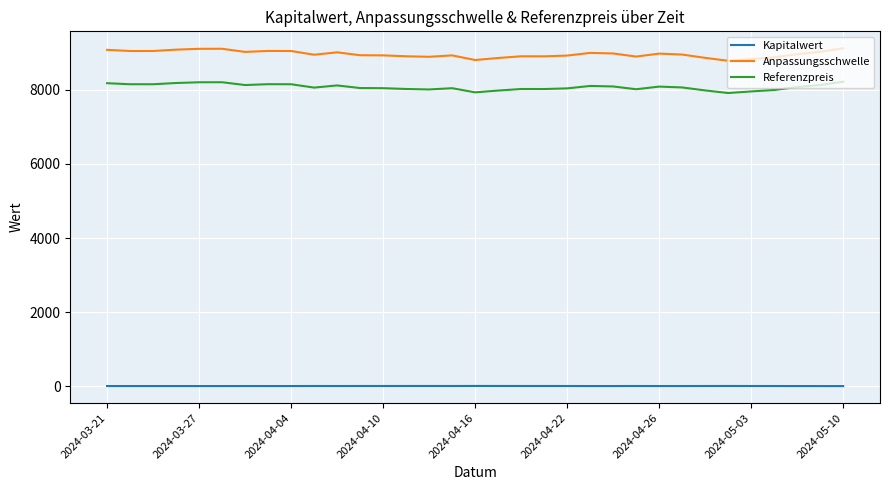

What is the lowest value of the Anpassungsschwelle series?

8785.3